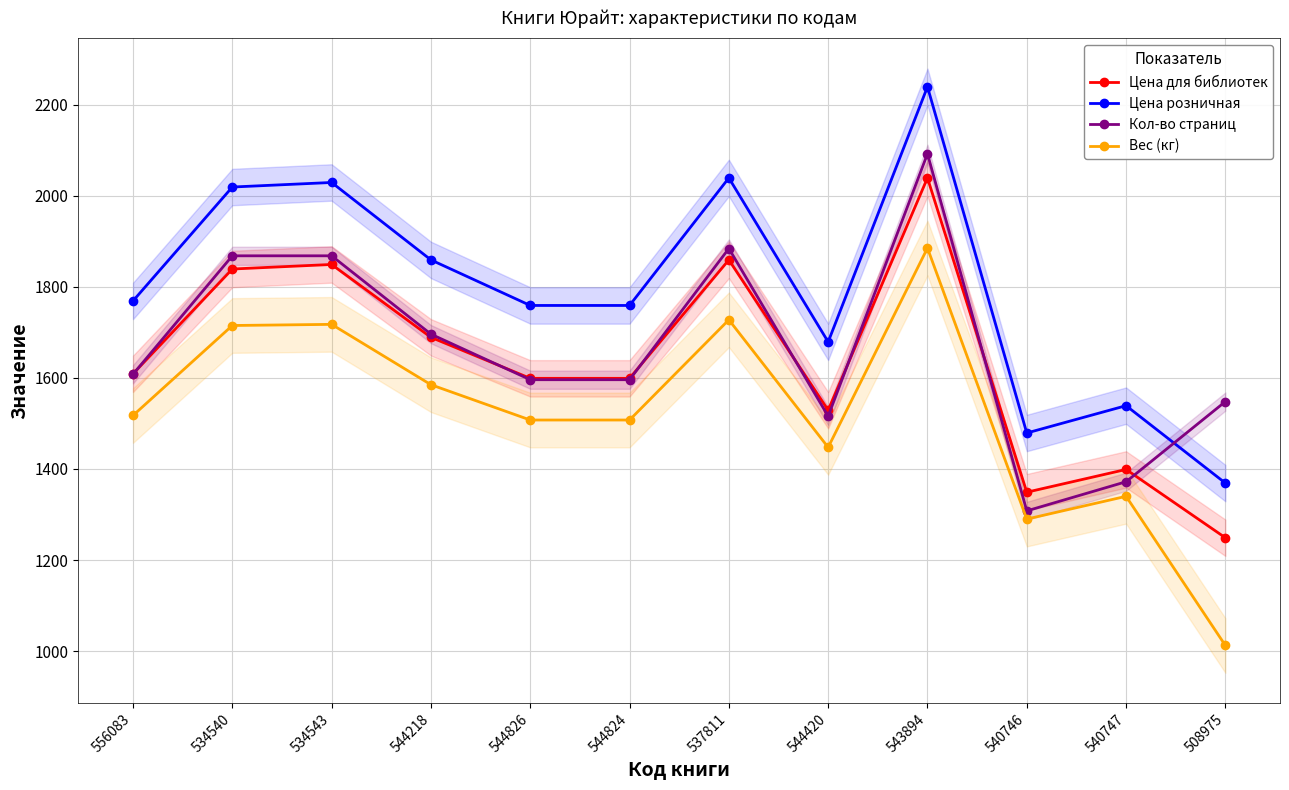

In Цена розничная, how many points are lower than both neighbors (excluding endpoints)?

2